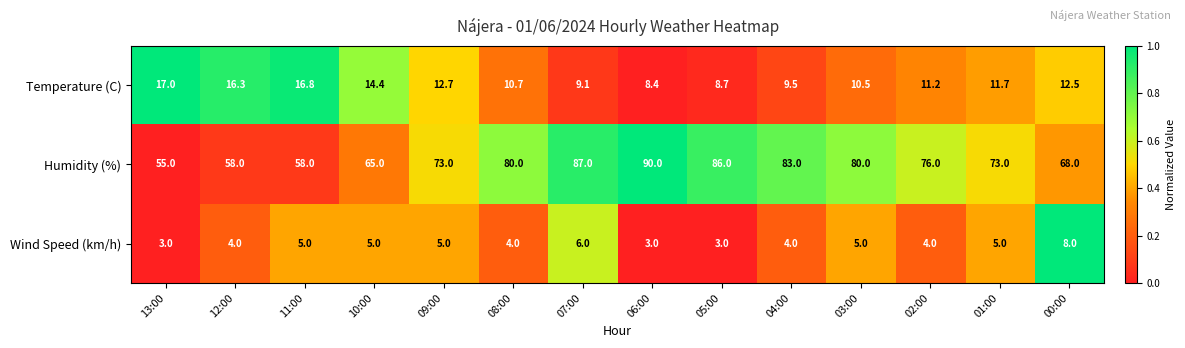

What is the difference between the maximum and minimum values in the Wind Speed (km/h) series?

5.0